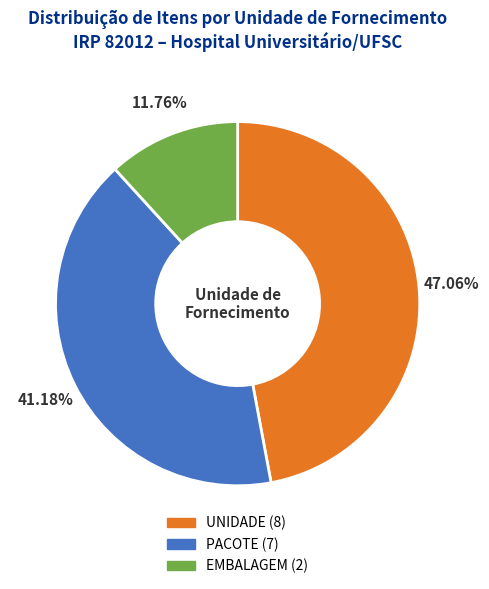

What is the total percentage of PACOTE and UNIDADE?

88.2%